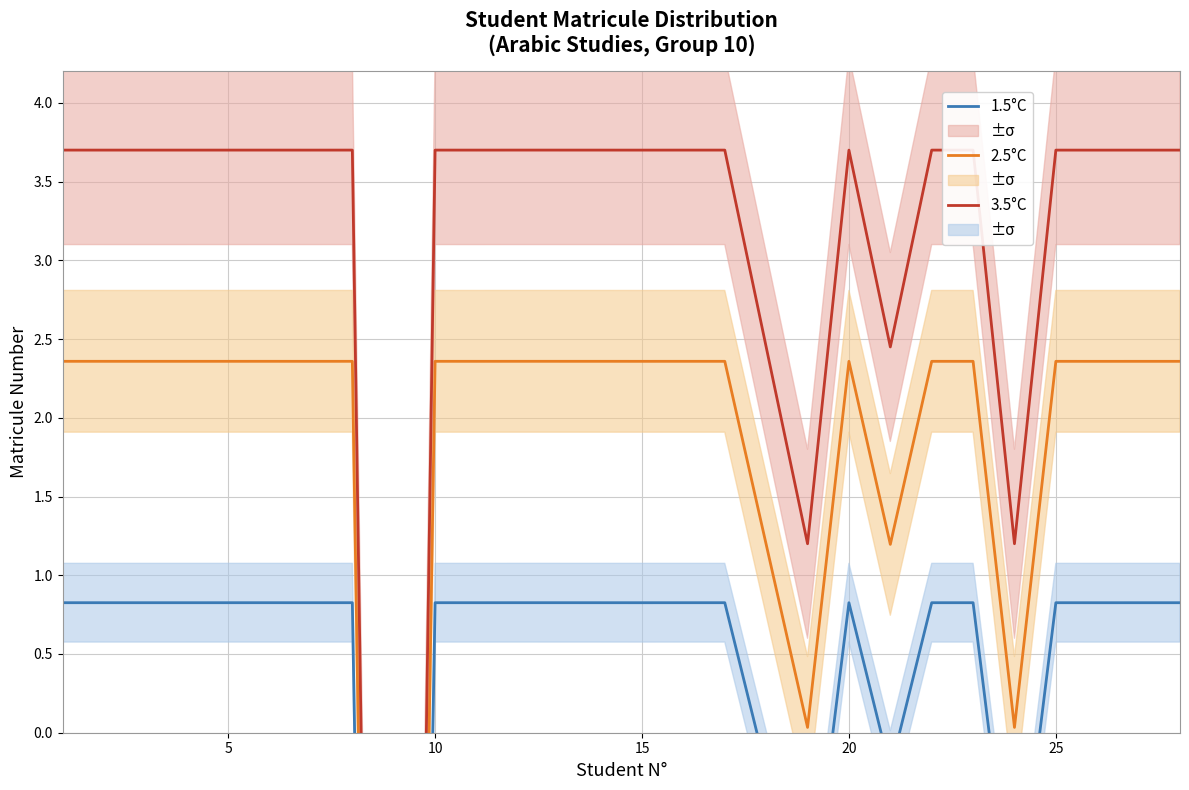

How many lines are shown in the chart?

3